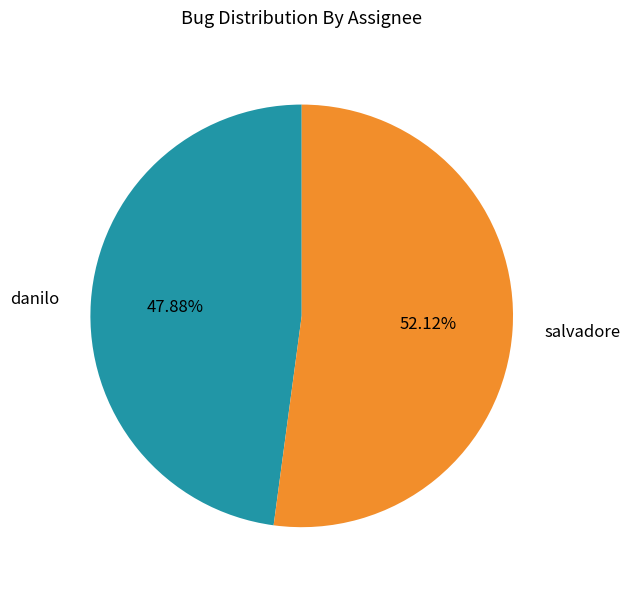

Which category has the biggest portion of the pie?

salvadore